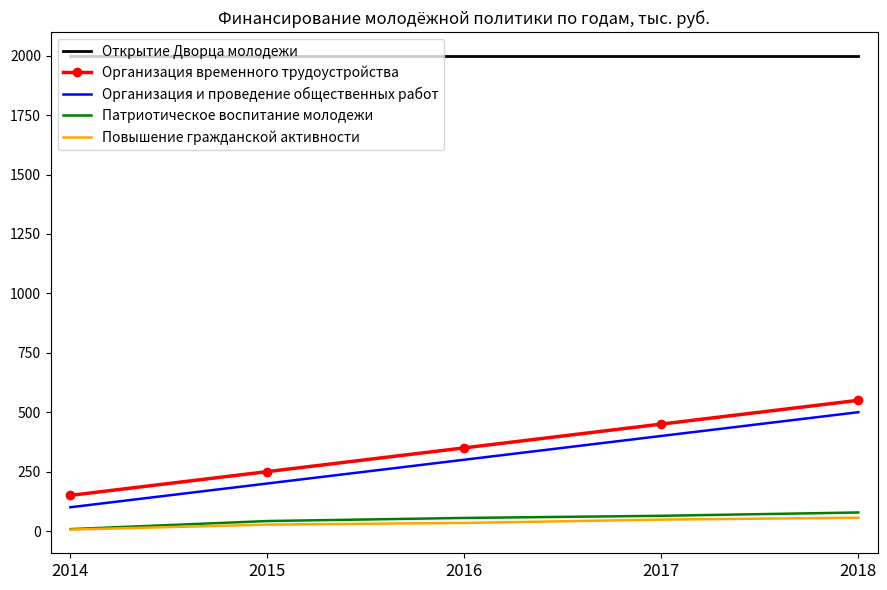

List the series in order of their peak value, lowest first.

Повышение гражданской активности, Патриотическое воспитание молодежи, Организация и проведение общественных работ, Организация временного трудоустройства, Открытие Дворца молодежи